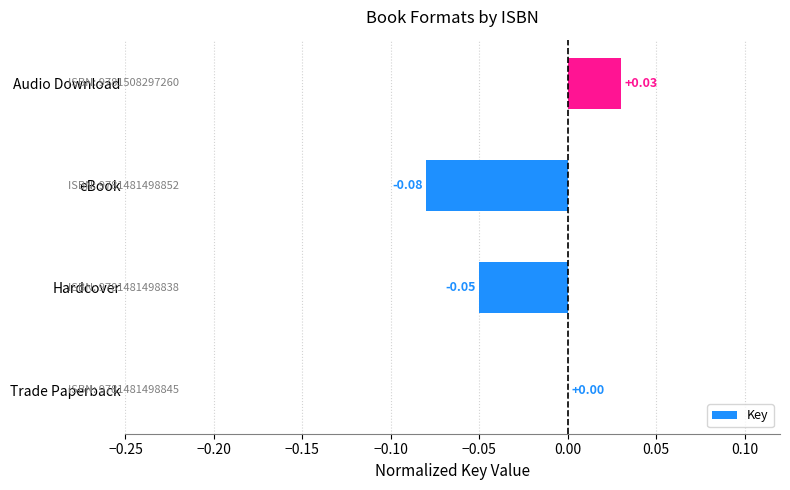

Which label corresponds to the largest value in the chart?

Audio Download